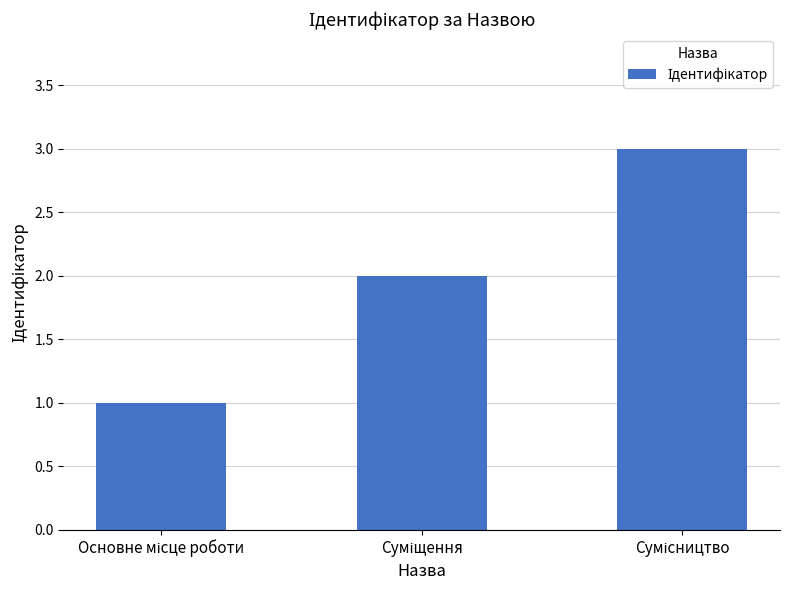

Does the chart contain any negative values?

No